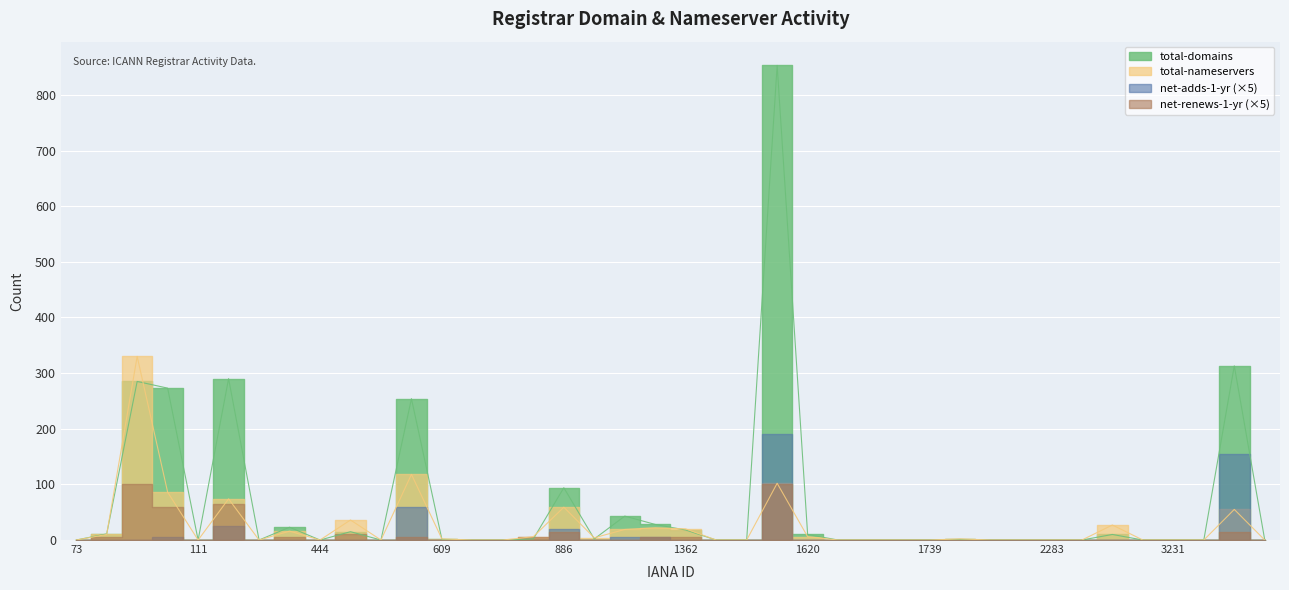

The value of total-domains at 1755 is 1. True or false?

False